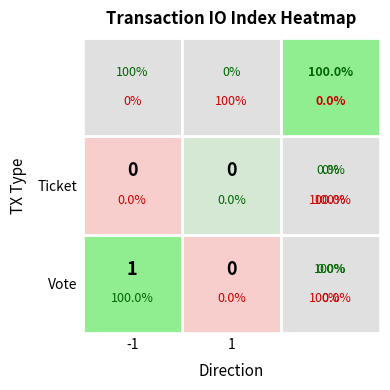

Is it true that -1 equals 0 at 0?

False